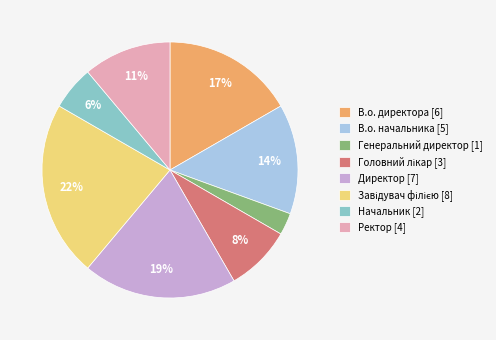

Is there any slice that represents more than half of the pie?

No